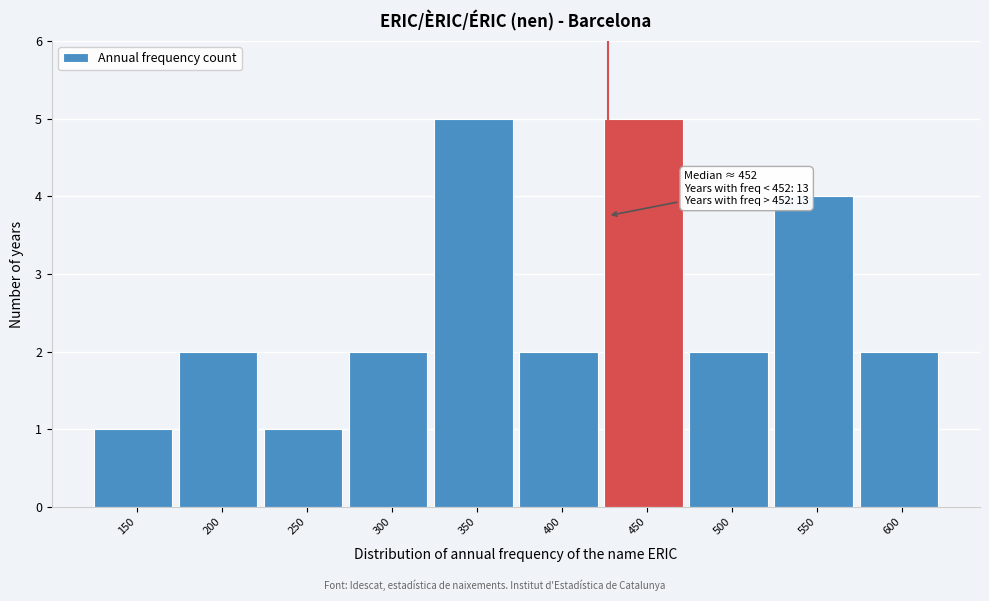

Reading right to left, what are all the values shown in this chart?

600=2	550=4	500=2	450=5	400=2	350=5	300=2	250=1	200=2	150=1